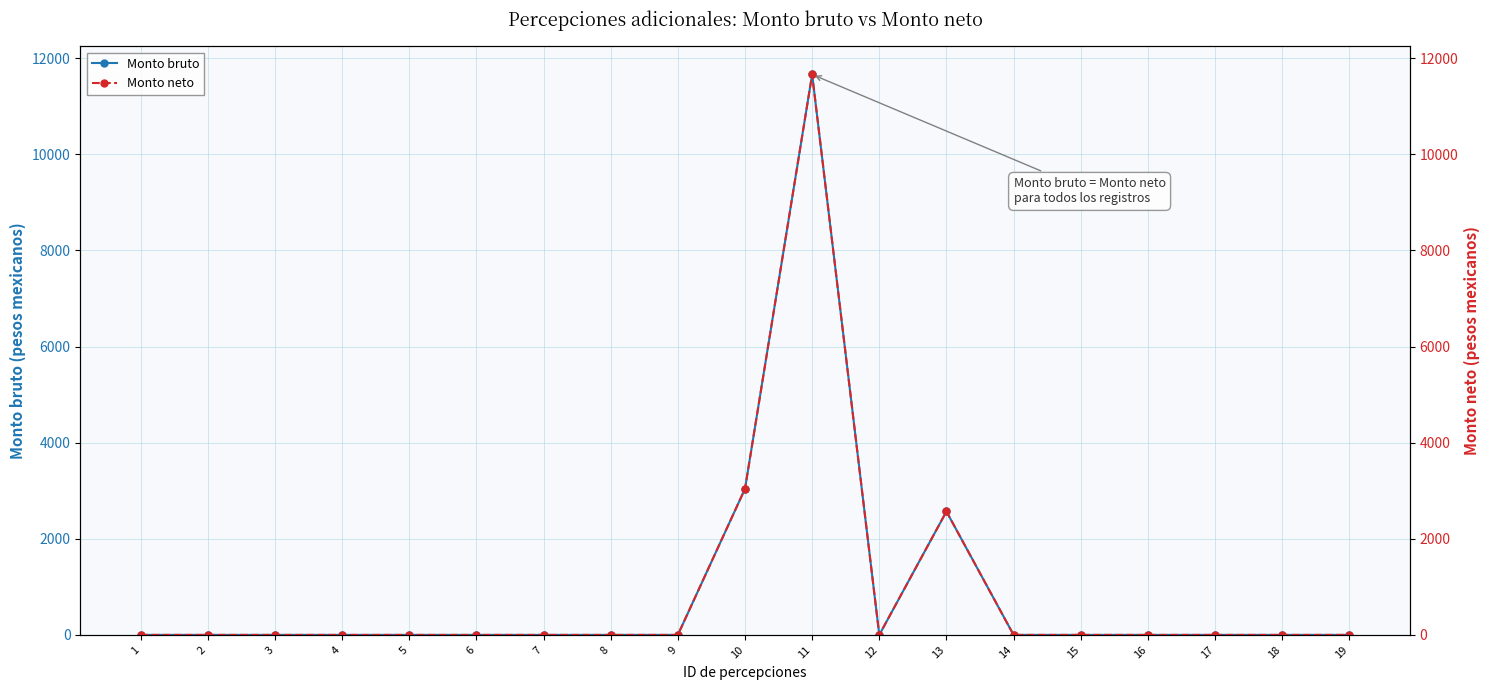

What is the maximum value shown in the chart?

11662.3